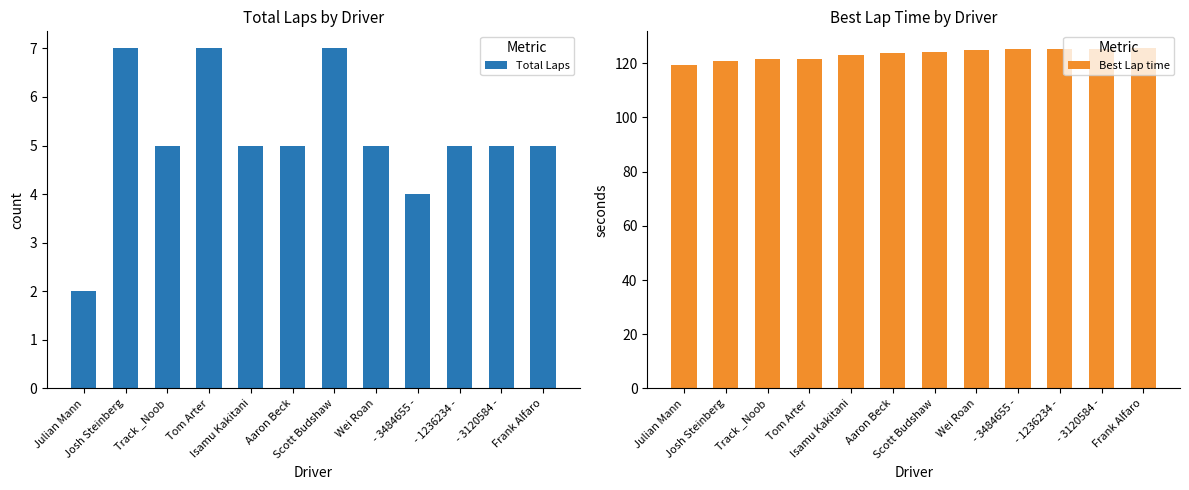

What are all the series names shown in the legend?

Total Laps, Best Lap time